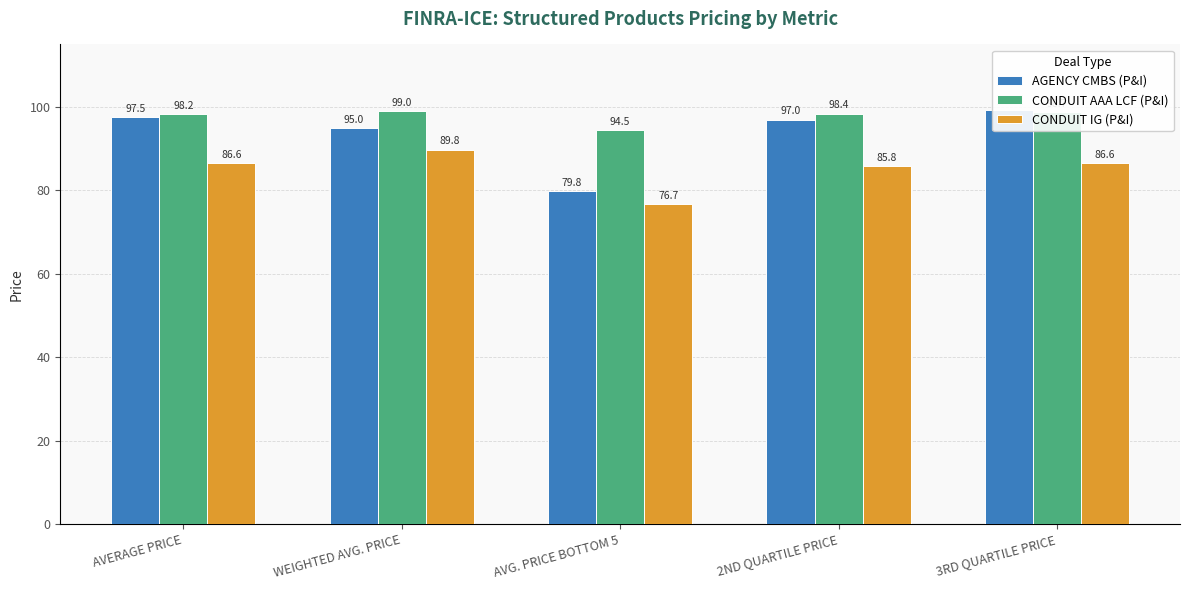

What are all the series names shown in the legend?

AGENCY CMBS (P&I), CONDUIT AAA LCF (P&I), CONDUIT IG (P&I)